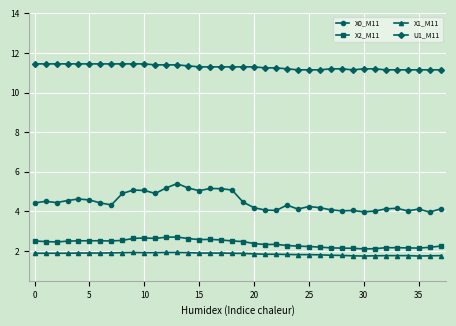

Which series has the largest range (max minus min)?

X0_M11